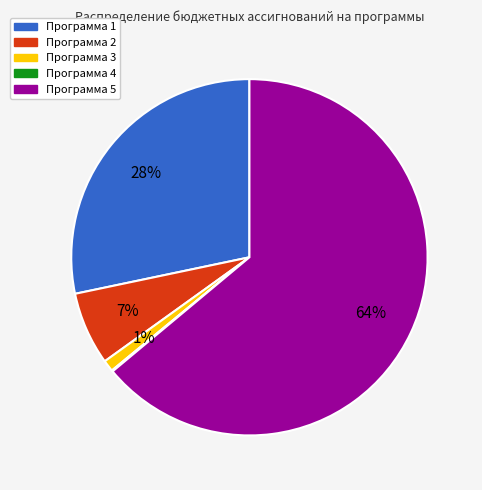

Which category has the biggest portion of the pie?

Программа 5